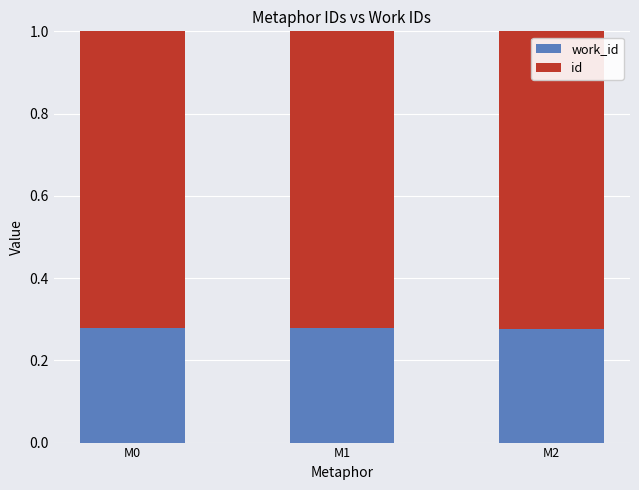

What is the total value across all series at M1?

1.0